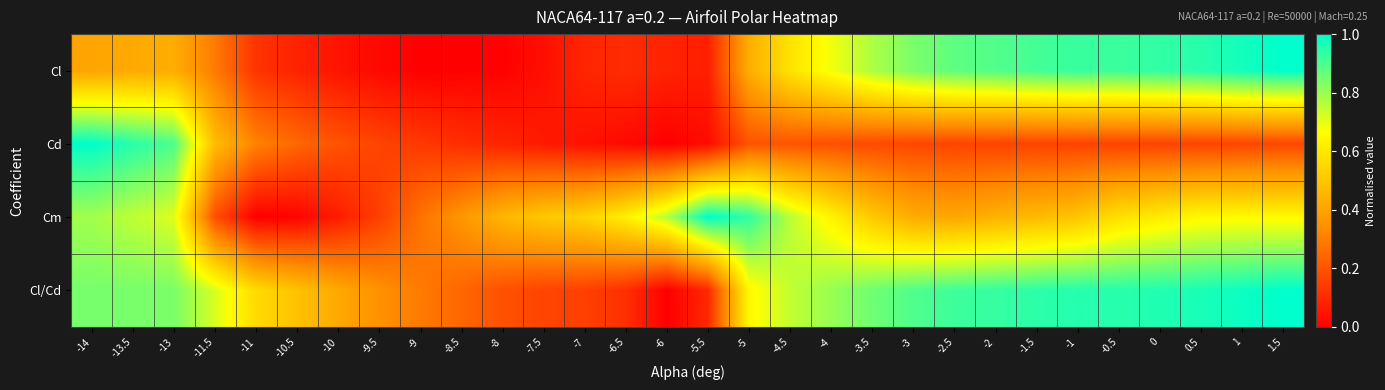

At -7, list the series in order from largest to smallest.

Cm, Cl/Cd, Cl, Cd